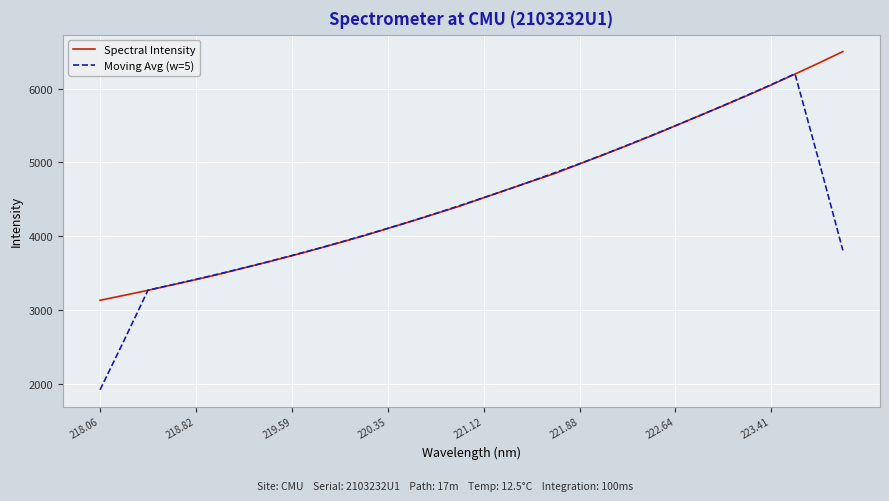

Which series has the largest range (max minus min)?

Moving Avg (w=5)